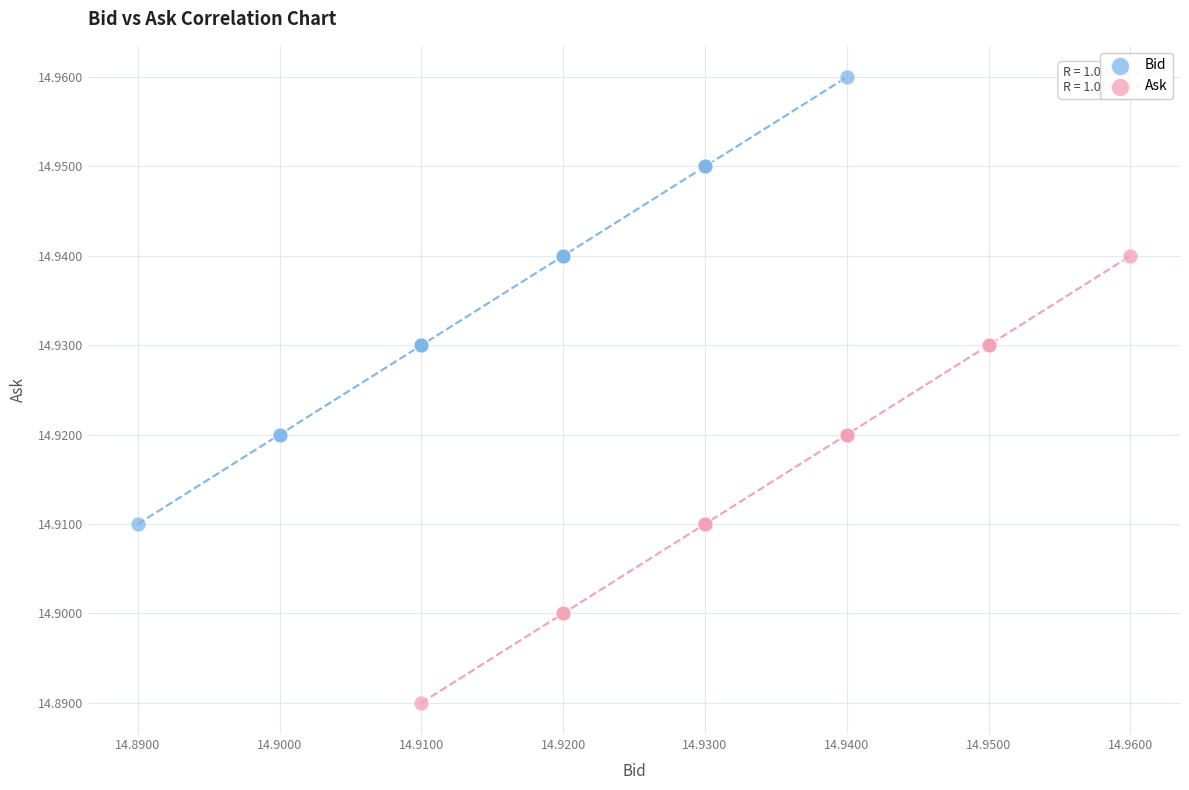

Which series contains the highest Y value?

Bid